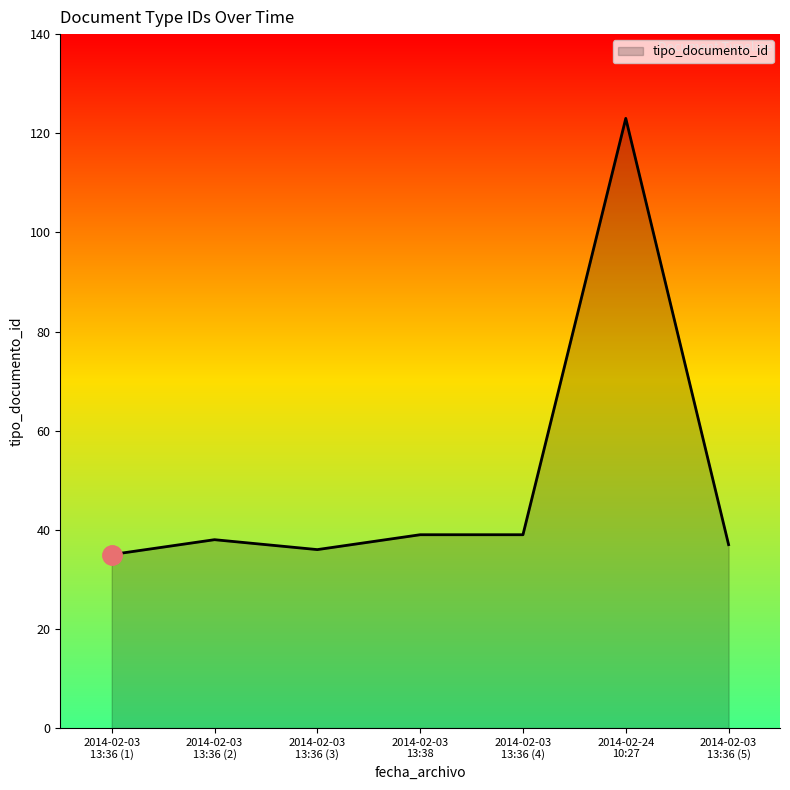

Where is the first local maximum?

2014-02-03
13:36 (2)